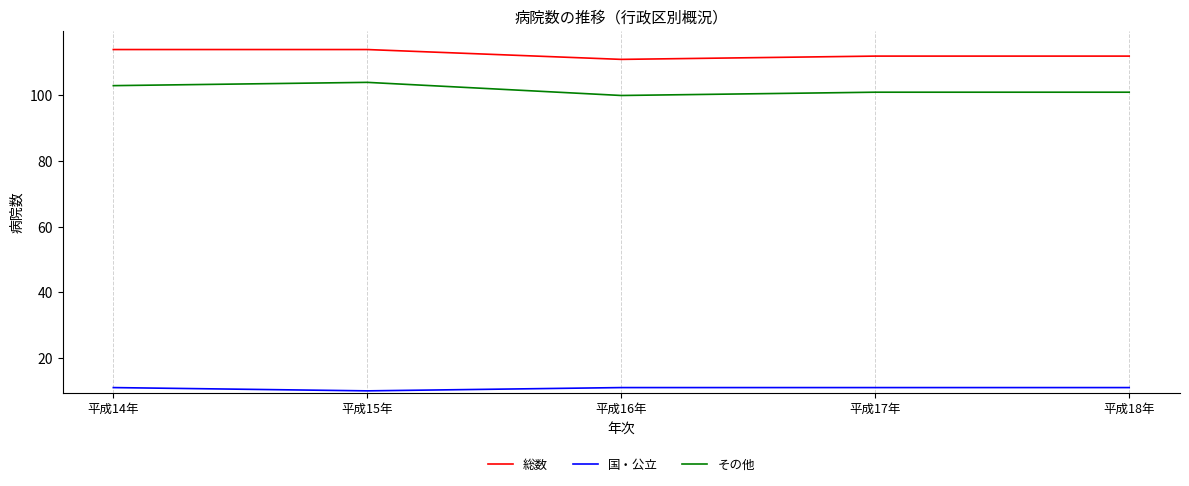

What is the total value across all series at 平成17年?

224